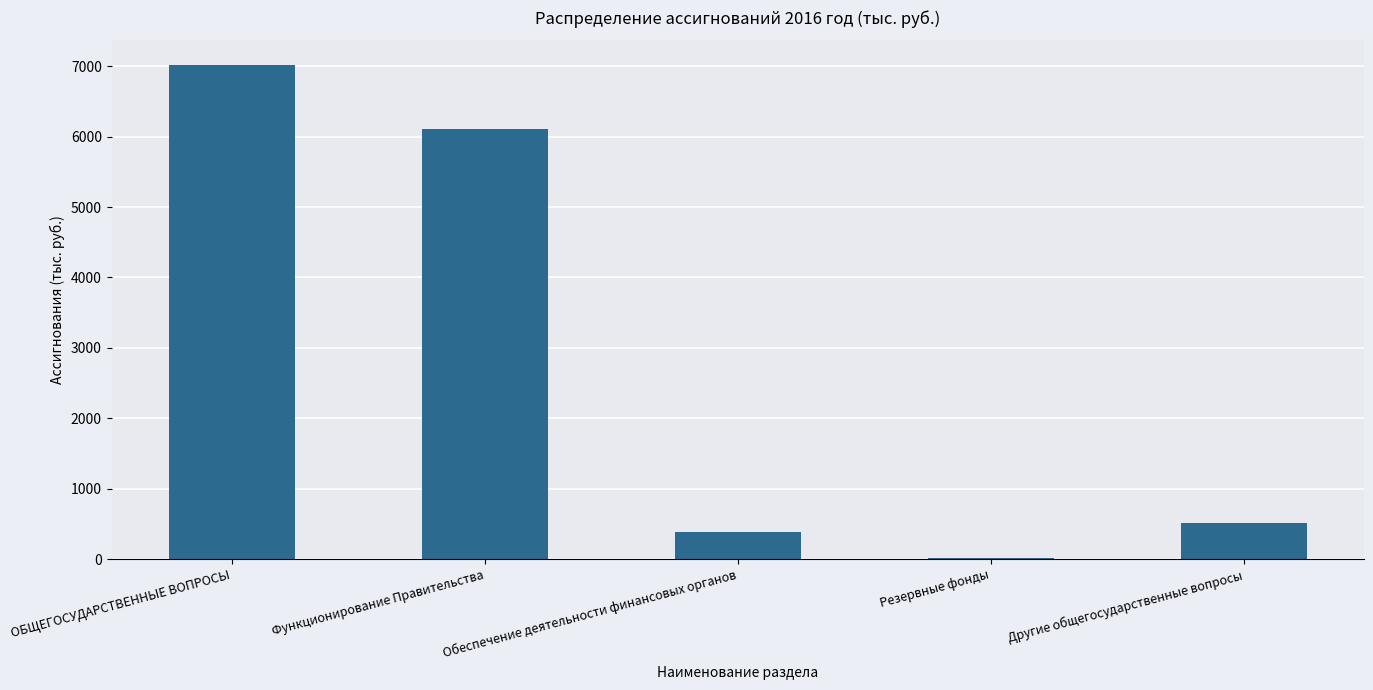

The value at Другие общегосударственные вопросы is 190.2. True or false?

False